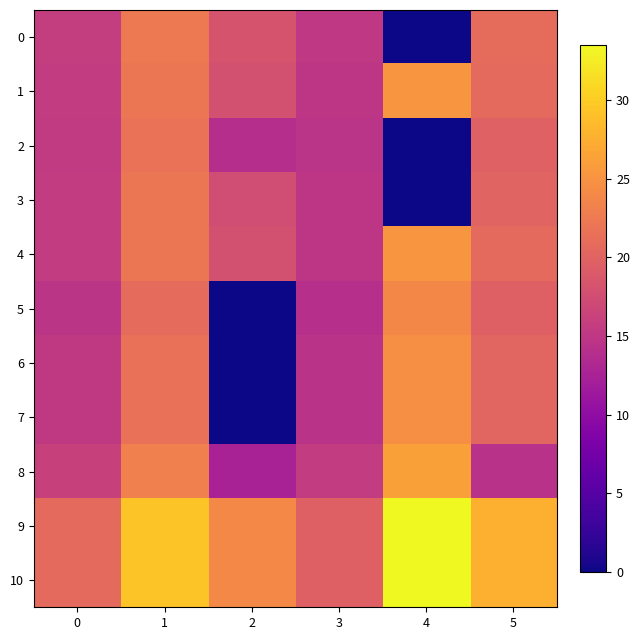

Reading right to left, extract all data points from this chart.

0: 5=21.1	4=0.0	3=15.1	2=18.3	1=22.4	0=15.8
1: 5=20.8	4=25.2	3=14.8	2=17.8	1=22.0	0=15.5
2: 5=19.8	4=0.0	3=14.6	2=14.0	1=21.7	0=15.3
3: 5=20.1	4=0.0	3=14.8	2=17.4	1=22.0	0=15.5
4: 5=20.7	4=25.2	3=14.8	2=17.8	1=22.0	0=15.5
5: 5=19.7	4=23.9	3=14.1	2=0.0	1=20.9	0=14.8
6: 5=20.2	4=24.5	3=14.5	2=0.0	1=21.5	0=15.2
7: 5=20.2	4=24.5	3=14.5	2=0.0	1=21.5	0=15.2
8: 5=14.4	4=26.2	3=15.4	2=12.5	1=23.1	0=16.2
9: 5=27.6	4=33.5	3=19.7	2=24.0	1=29.3	0=20.7
10: 5=27.6	4=33.5	3=19.7	2=24.0	1=29.3	0=20.7